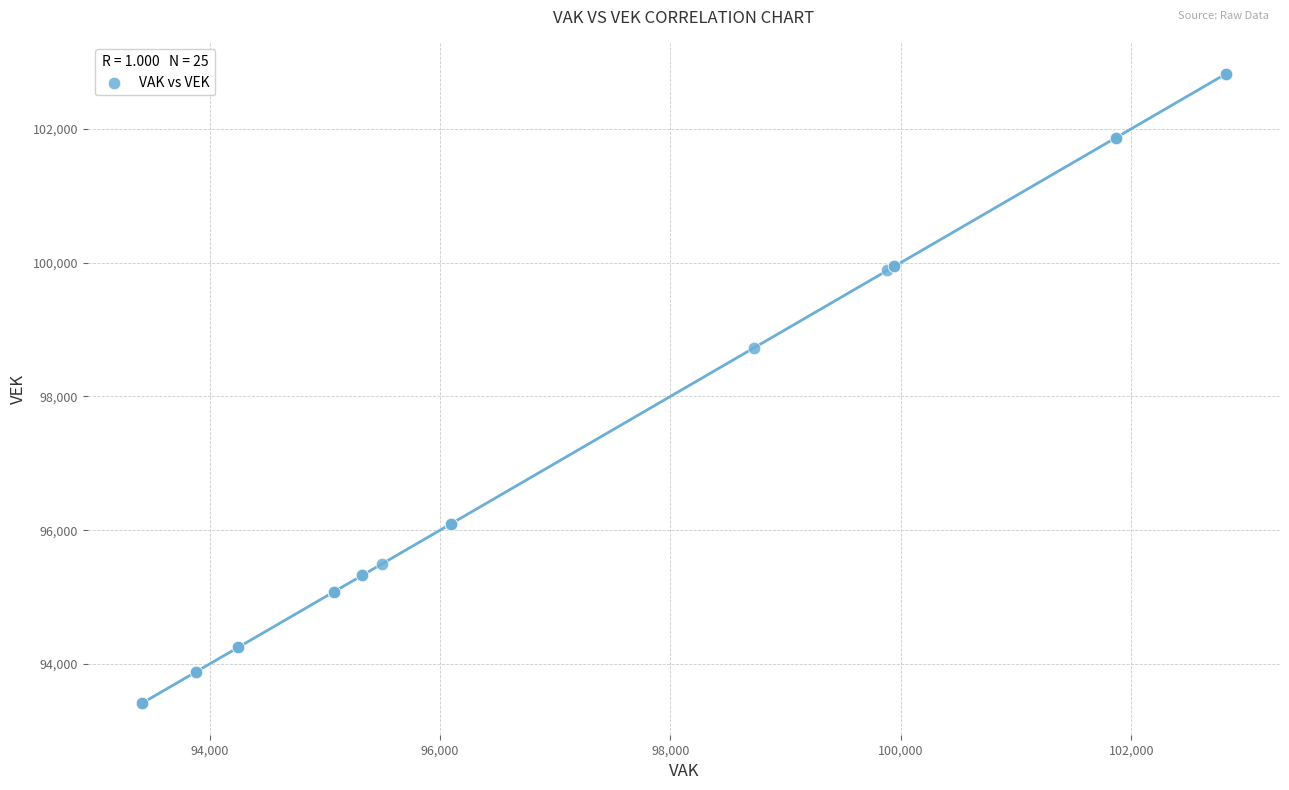

What Y value in the scatter plot is closest to 98116?

98723